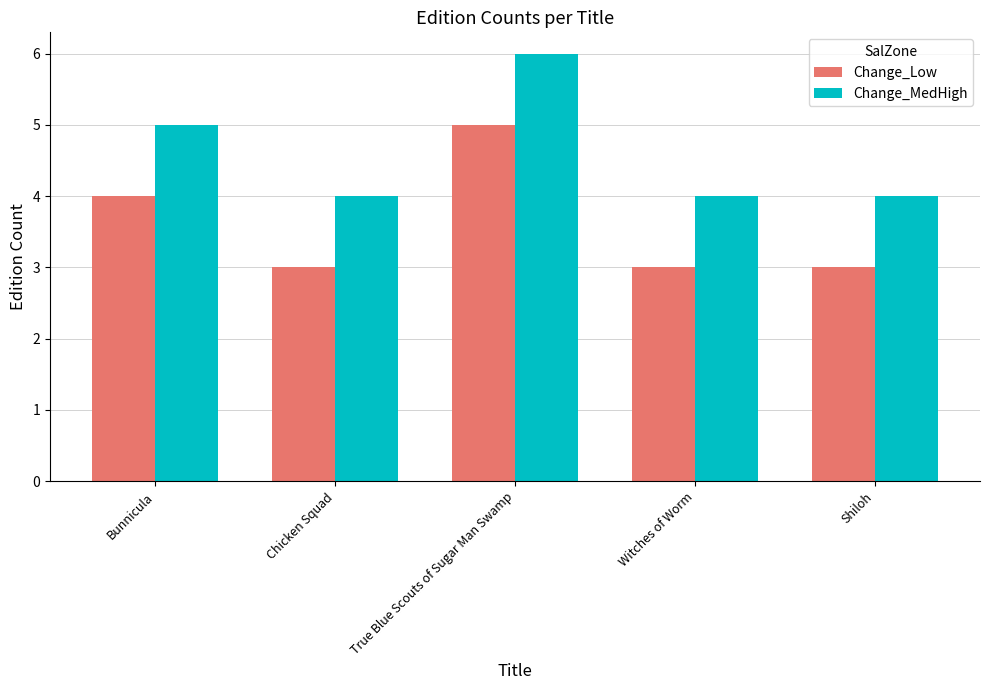

What is the average value of the Change_MedHigh series?

5